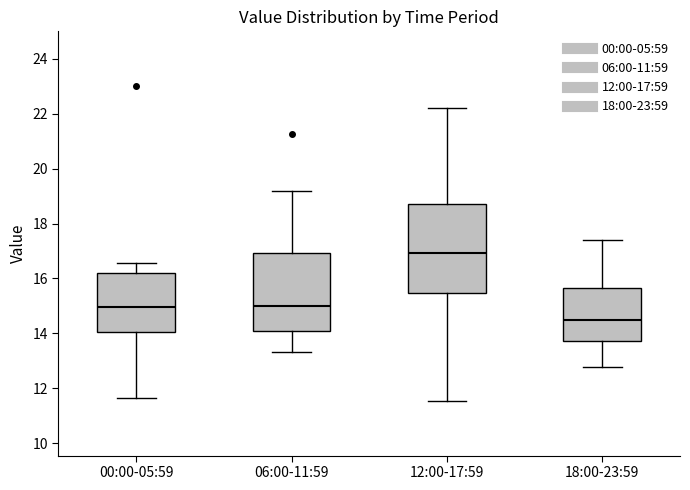

Where does the lower whisker of the box for 18:00-23:59 end on the y-axis? The values are not printed on the chart, so give them approximately, as read against the axis.

12.8